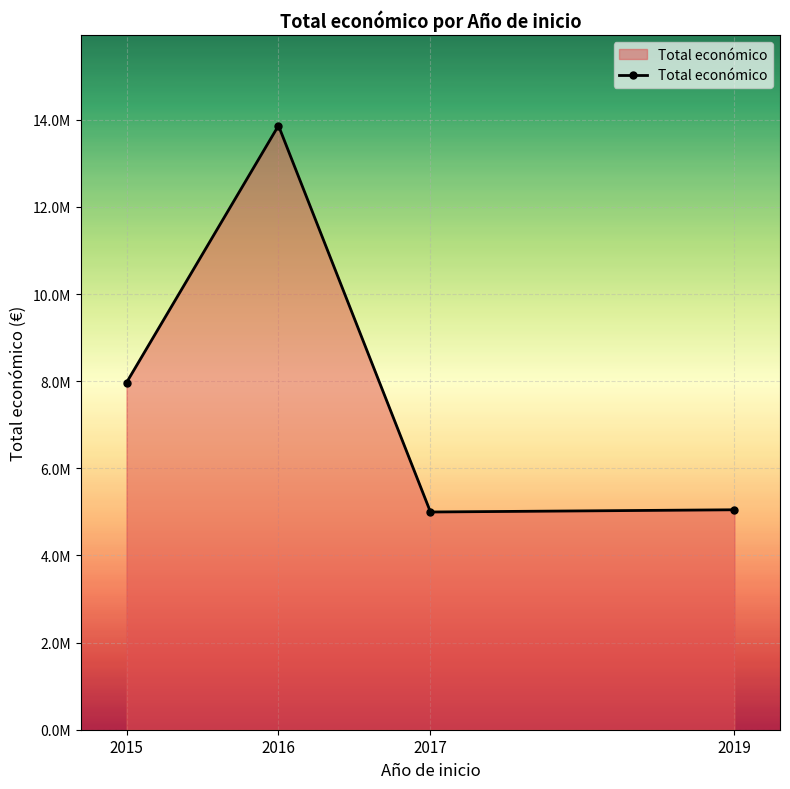

True or false: the data shows 5047945 at 2019.

True